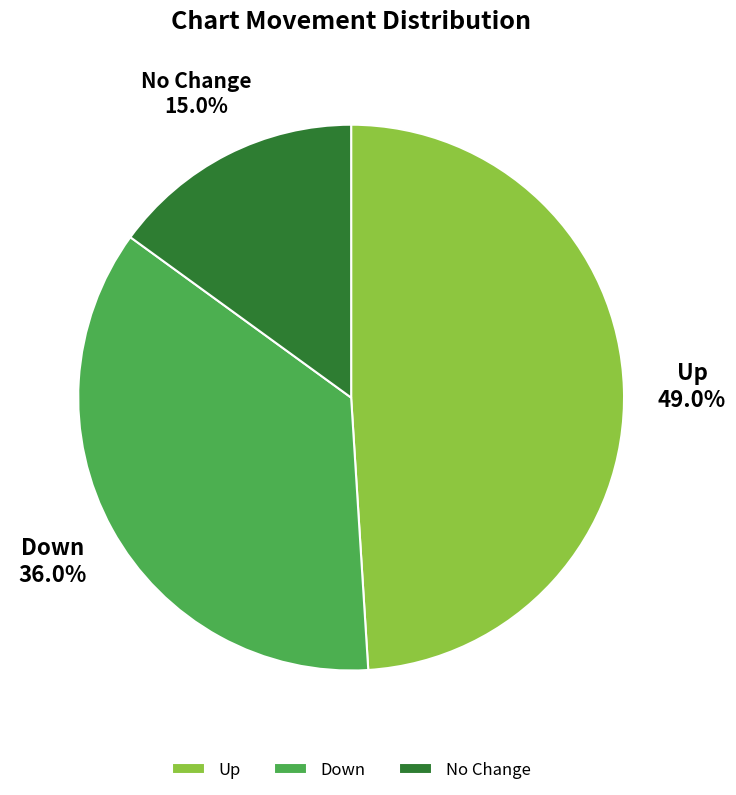

How many slices are in this pie chart?

3